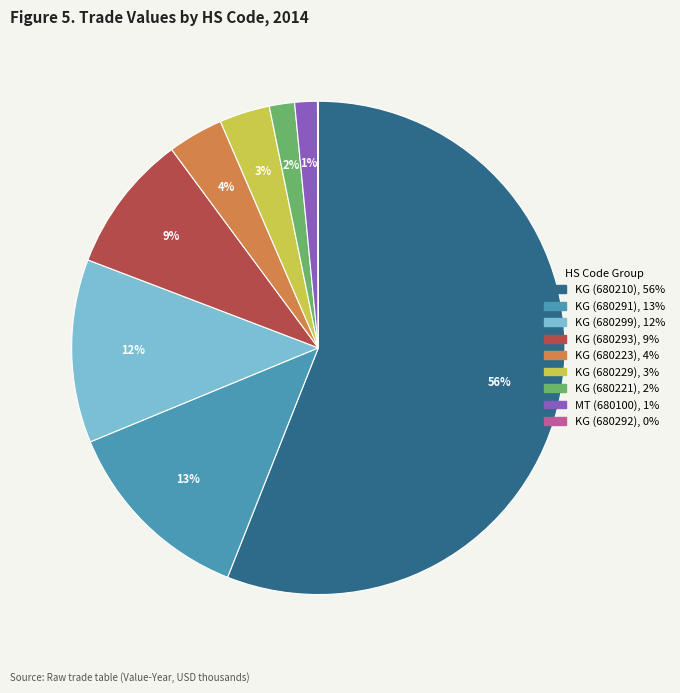

To the nearest percent, what is the difference between the largest and smallest slice percentages?

56%